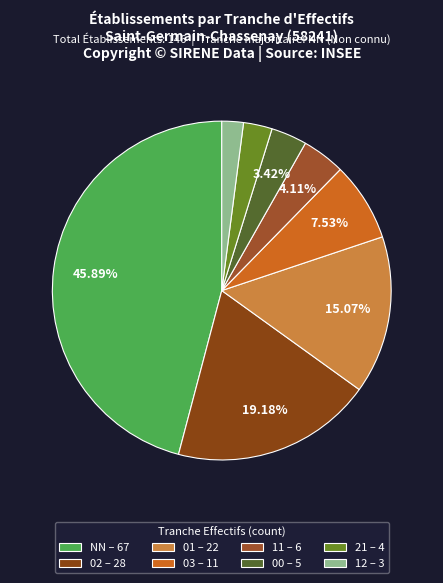

How many segments does this pie chart have?

8